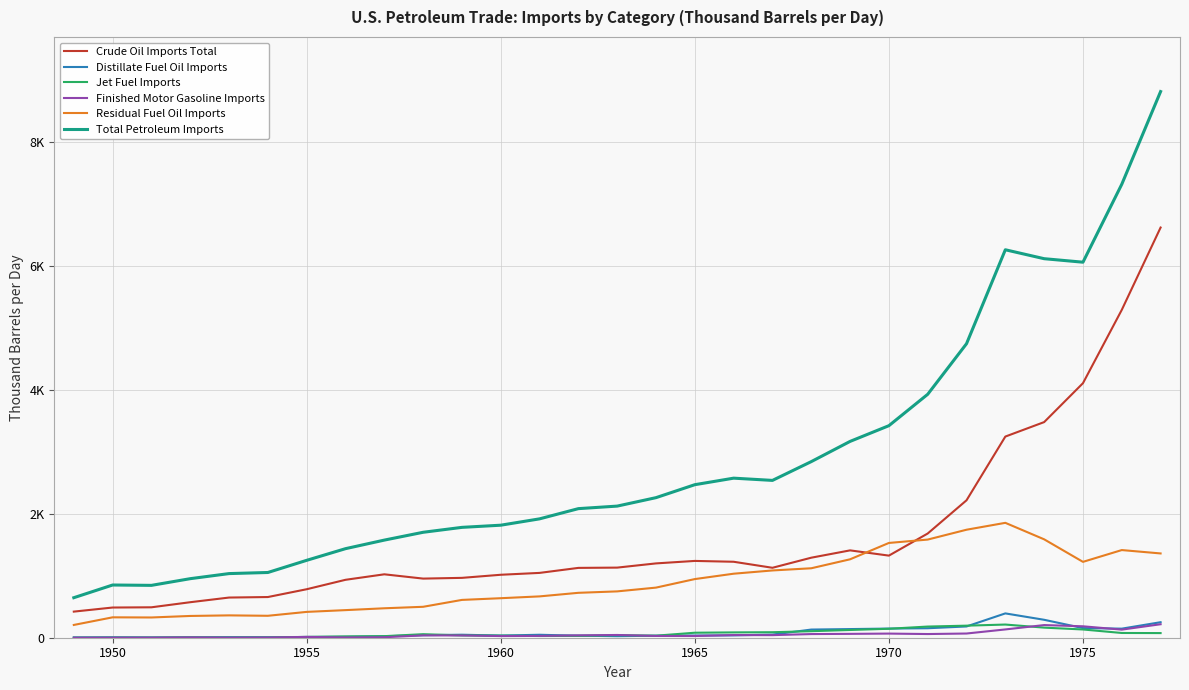

Which series has the largest range (max minus min)?

Total Petroleum Imports